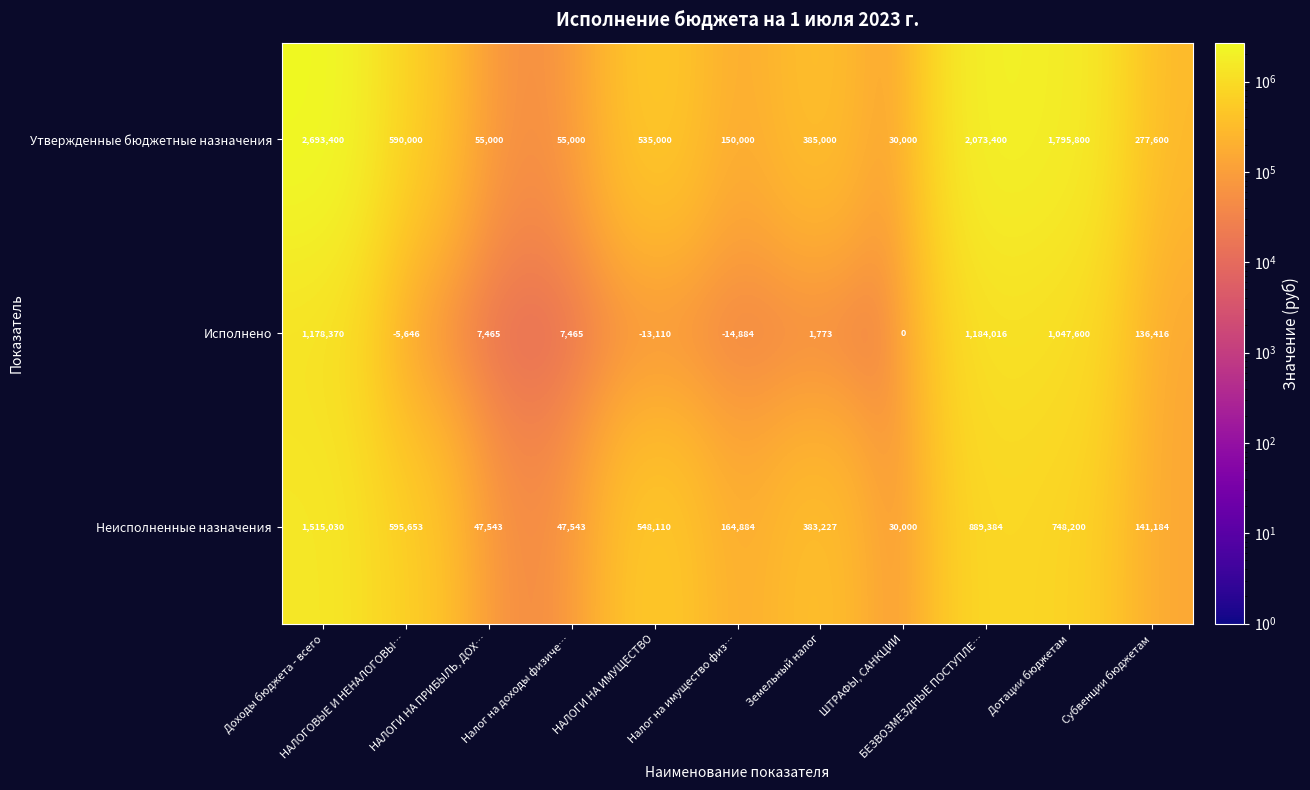

What is the difference between the second highest and second lowest values in the Исполнено series?

1191480